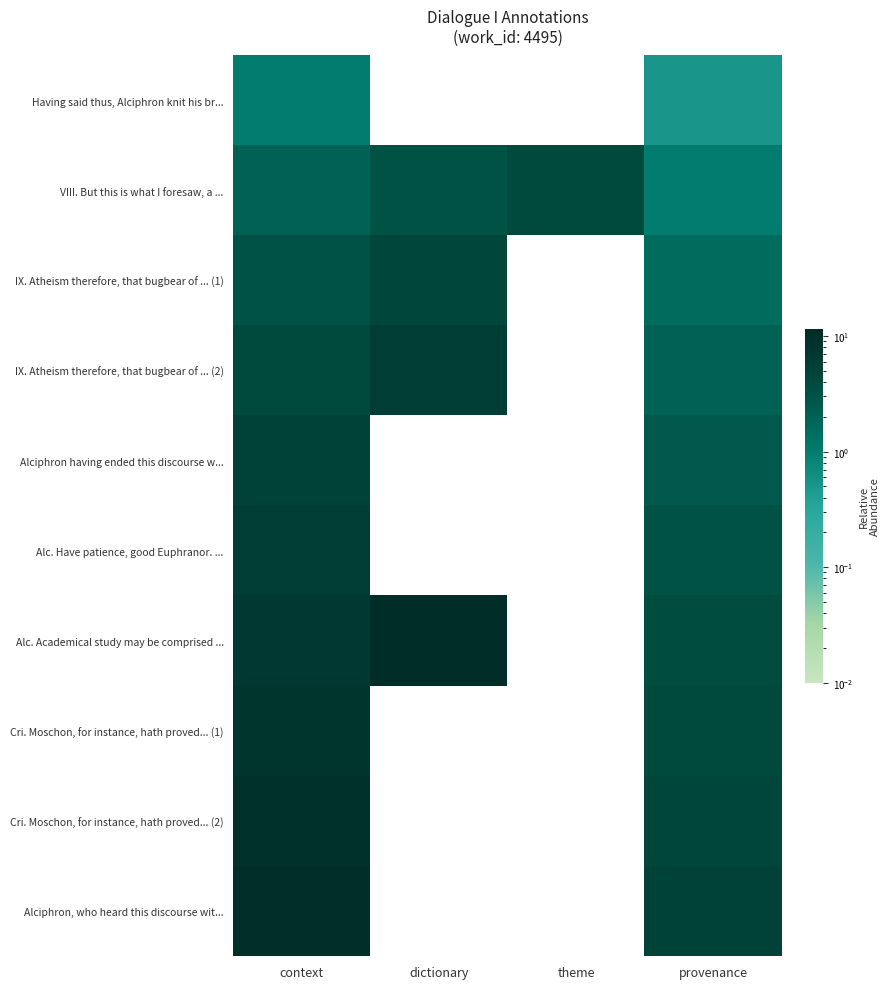

Is the value of Alc. Have patience, good Euphranor. ... at context greater than the value of Cri. Moschon, for instance, hath proved... (1) at context?

No